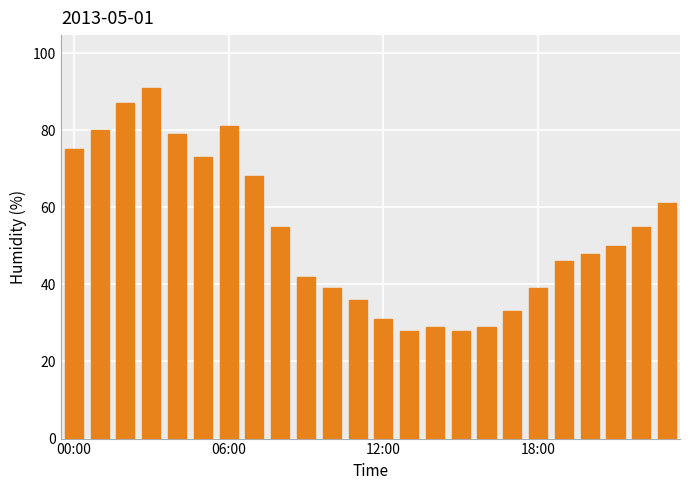

What is the difference between the second highest and minimum values?

59